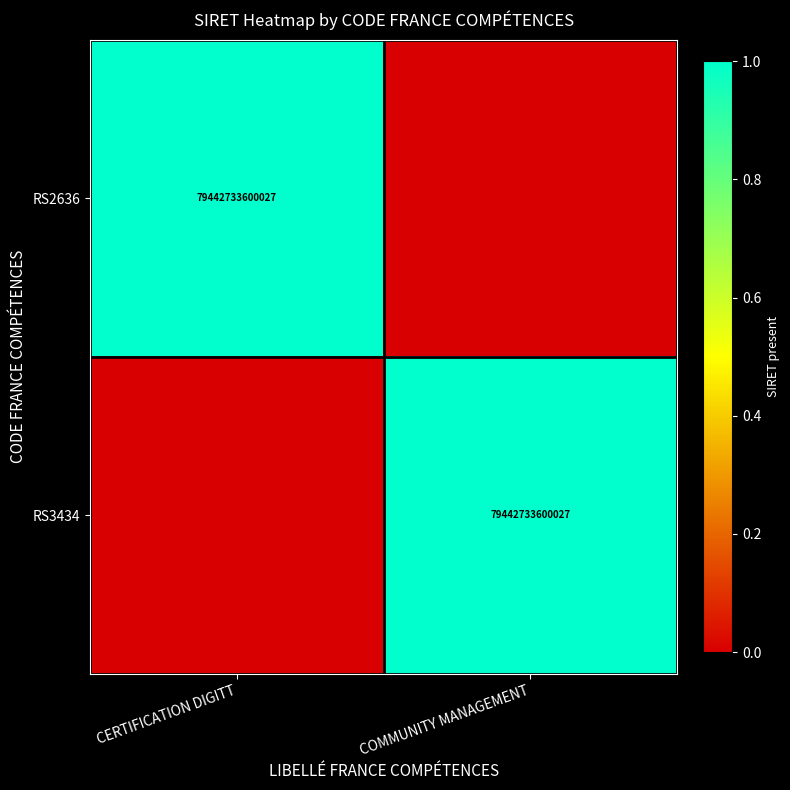

Is it true that RS3434 equals 79442733600027 at COMMUNITY MANAGEMENT?

True